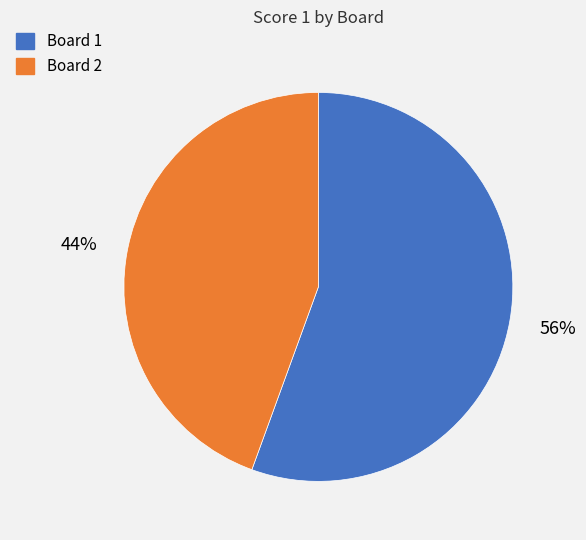

Which category has the smallest portion of the pie?

Board 2